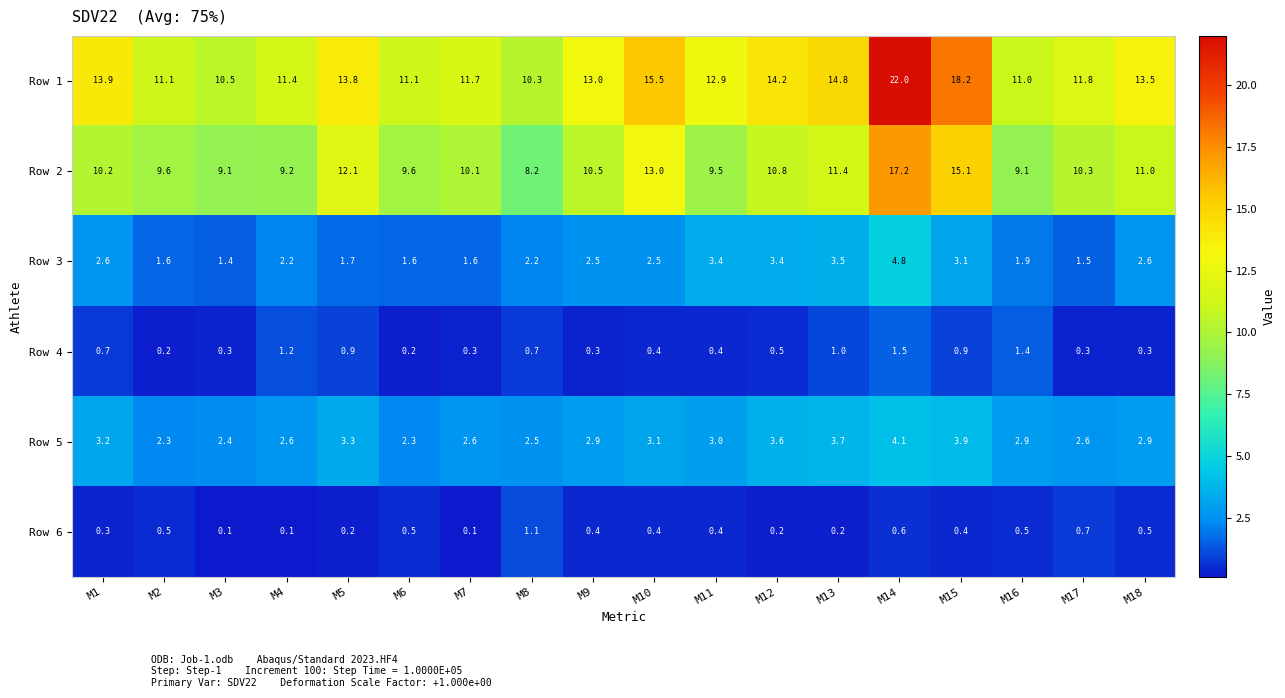

The Row 2 series shows 10.3 at M17. True or false?

True